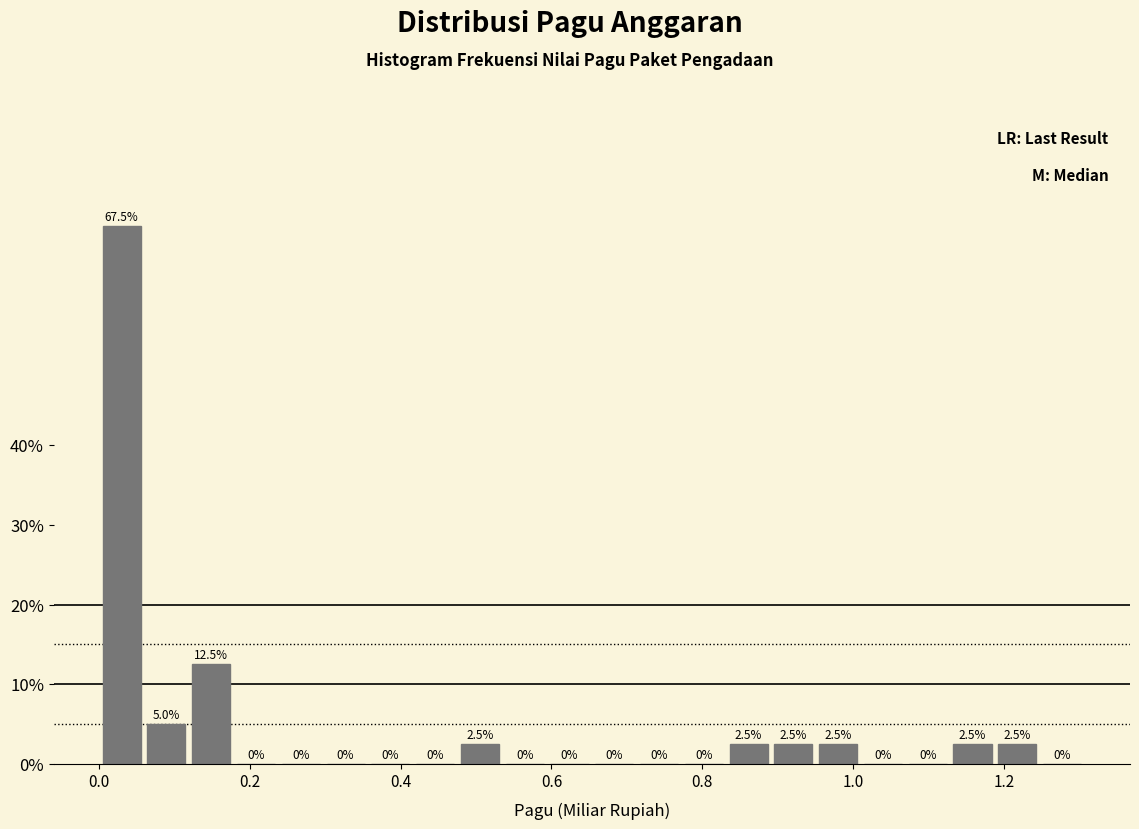

Around what value on the x-axis is the tallest bar? Give the approximate position of its centre, as read against the axis.

0.02